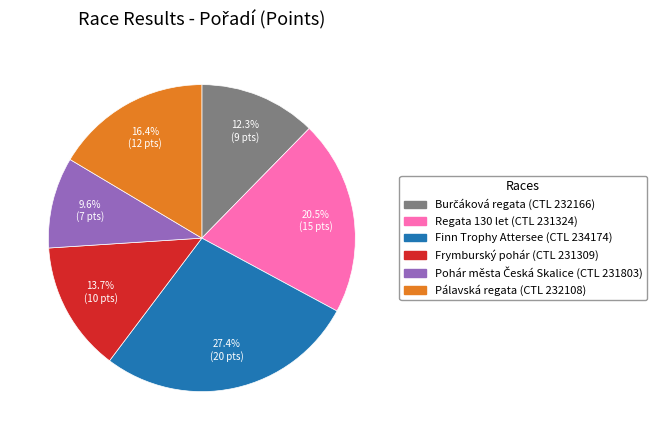

The Frymburský pohár slice represents 14% of the pie. True or false?

True